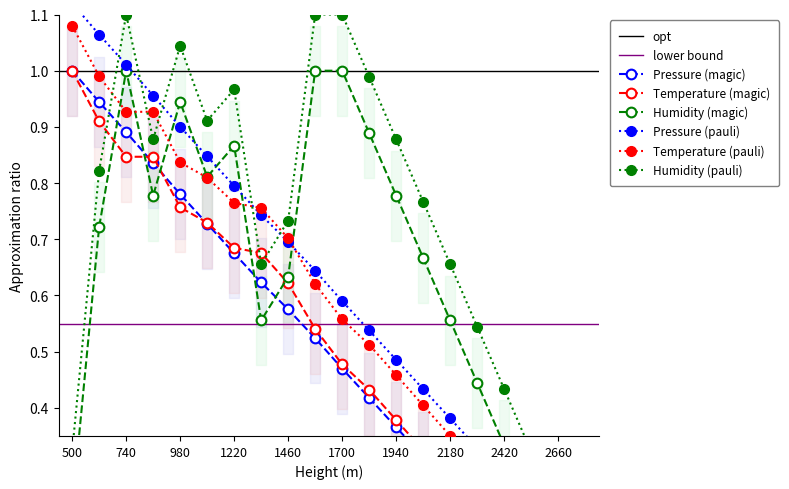

How many values in Pressure (hPa) are above zero?

19